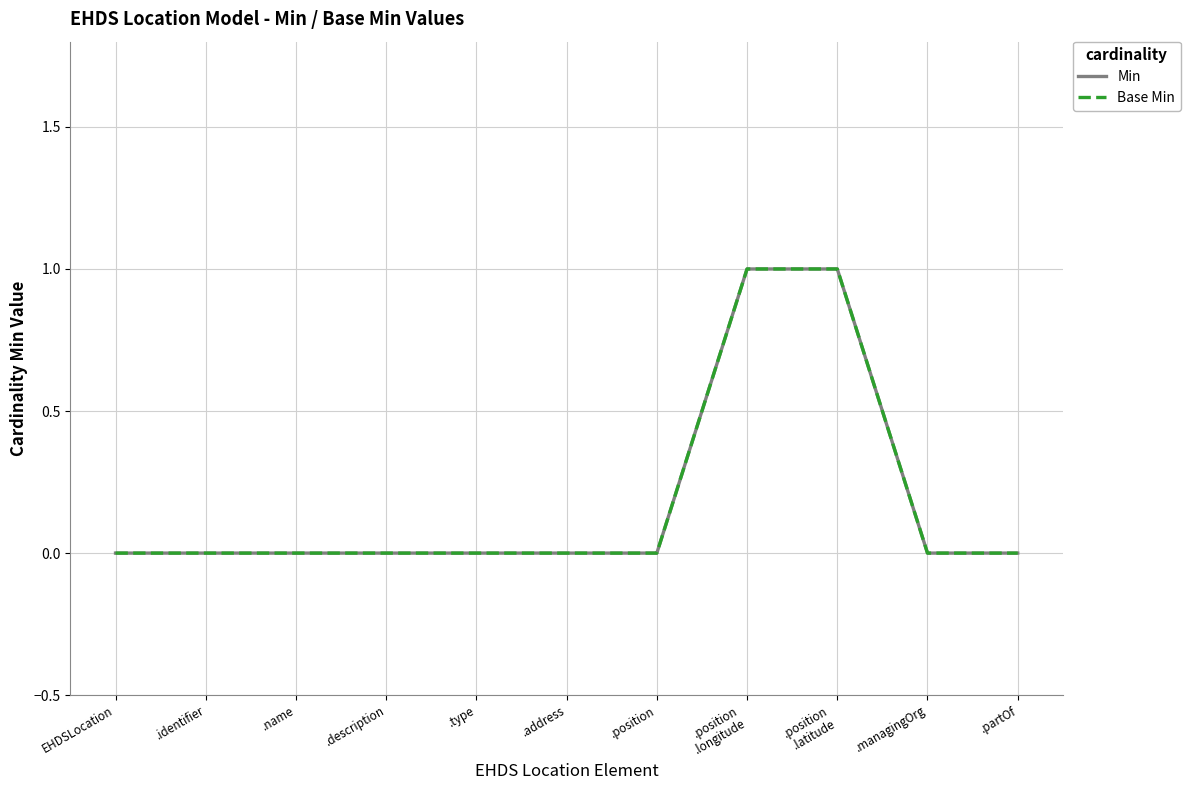

At which label does Base Min reach its peak?

.position
.longitude